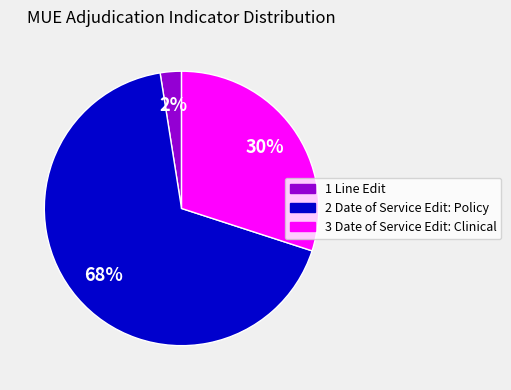

Is 1 Line Edit the majority of the pie?

No